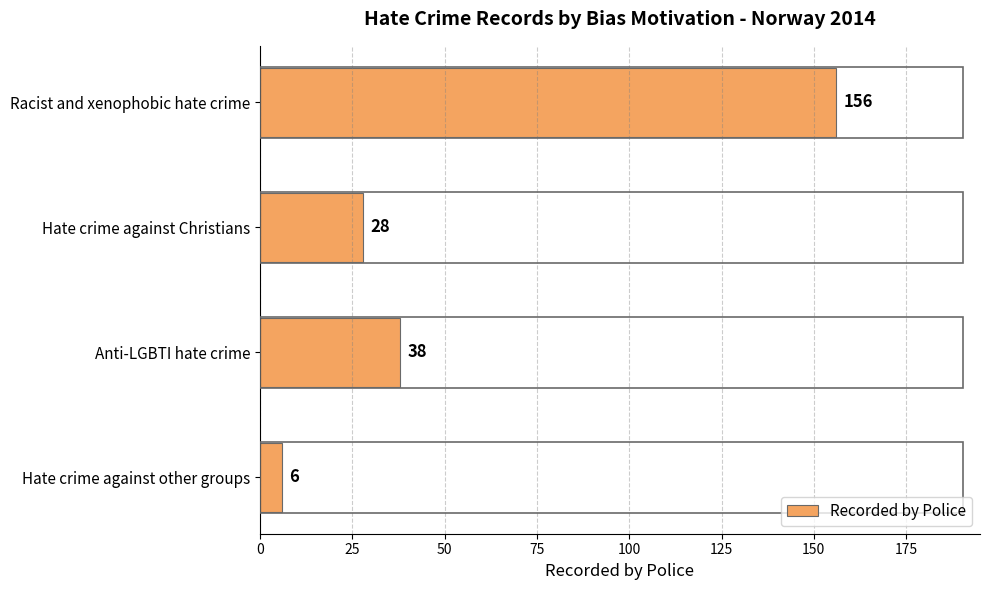

How many categories are shown in the chart?

4